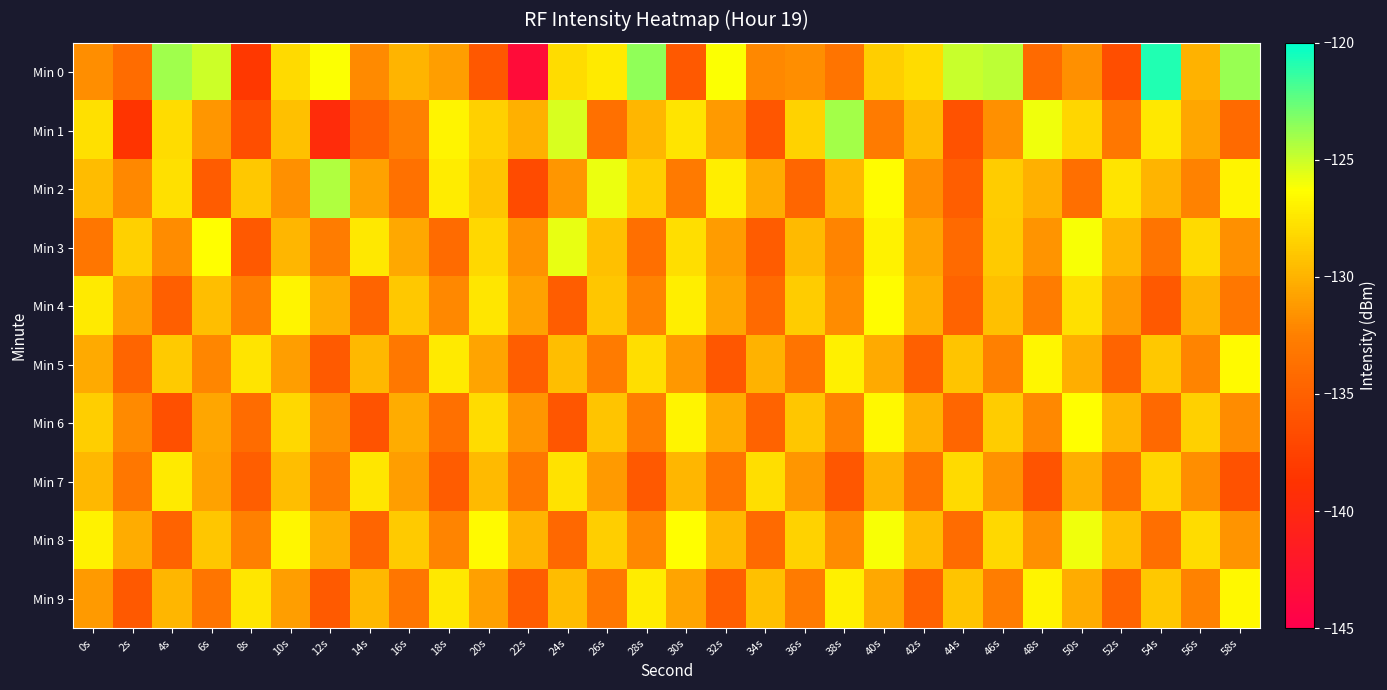

At how many categories does at least one series exceed -129?

29